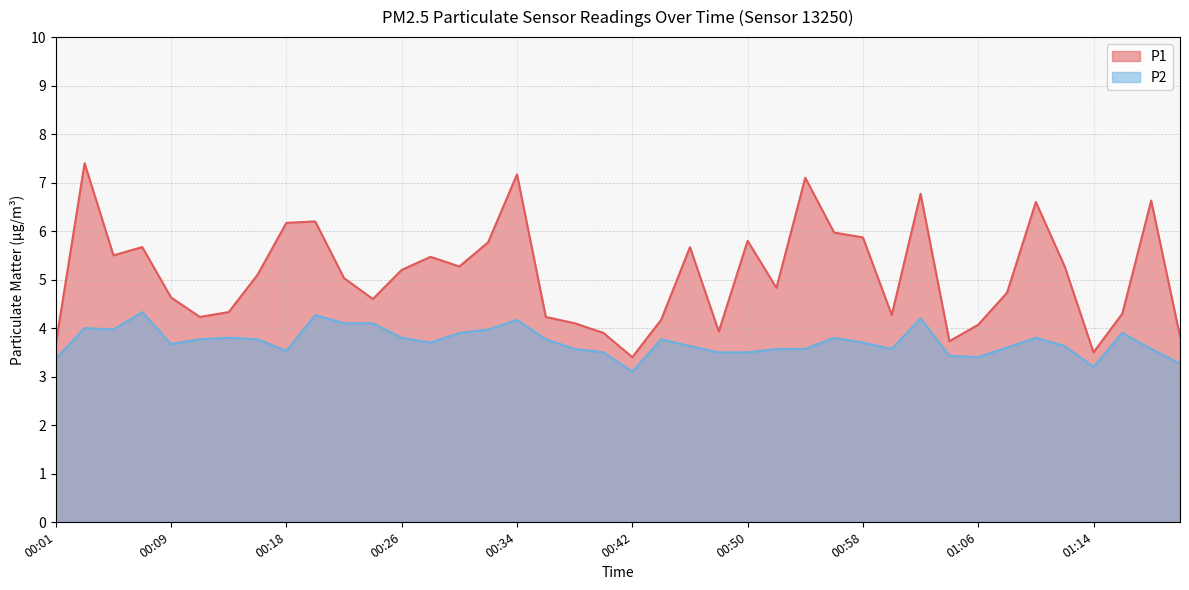

True or false: P2 and P1 cross at least once.

False